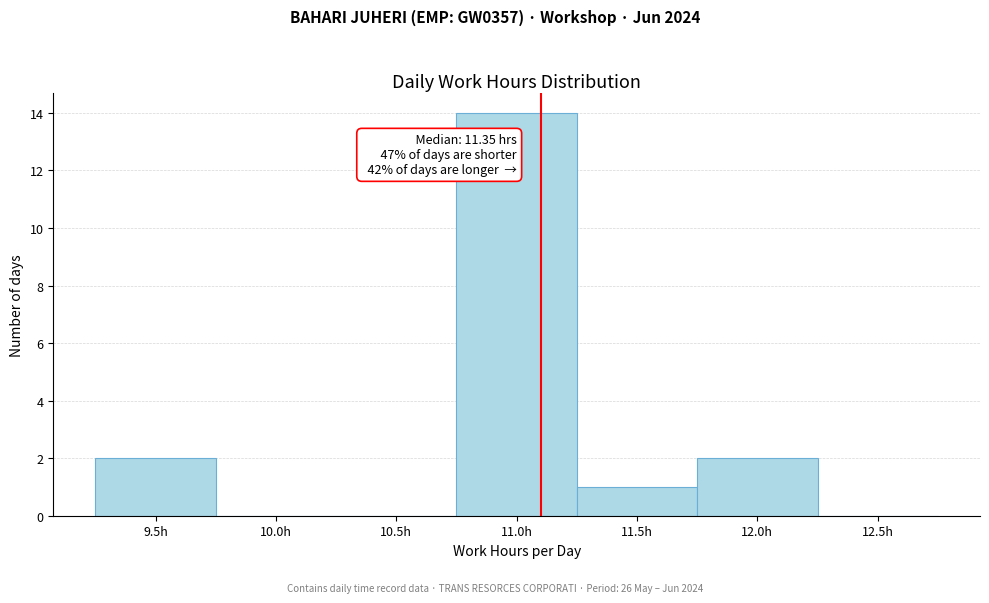

Reading right to left, list all the values displayed in this chart.

12.5h=0	12.0h=2	11.5h=1	11.0h=14	10.5h=0	10.0h=0	9.5h=2